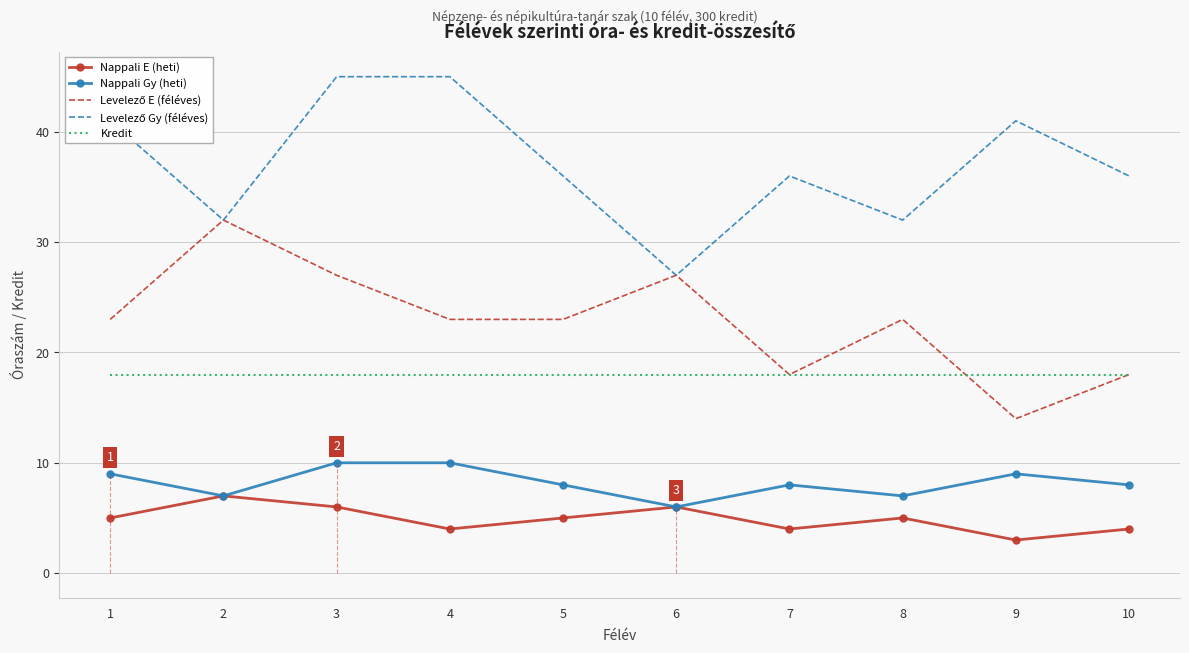

At which category is the sum across all series the highest?

3